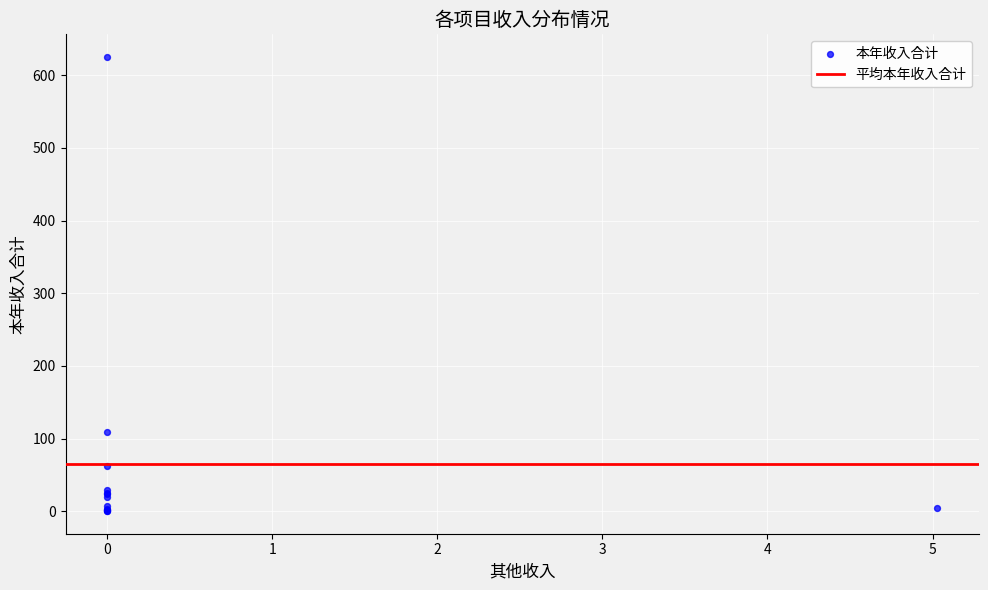

What Y value in the scatter plot is closest to 312?

108.6